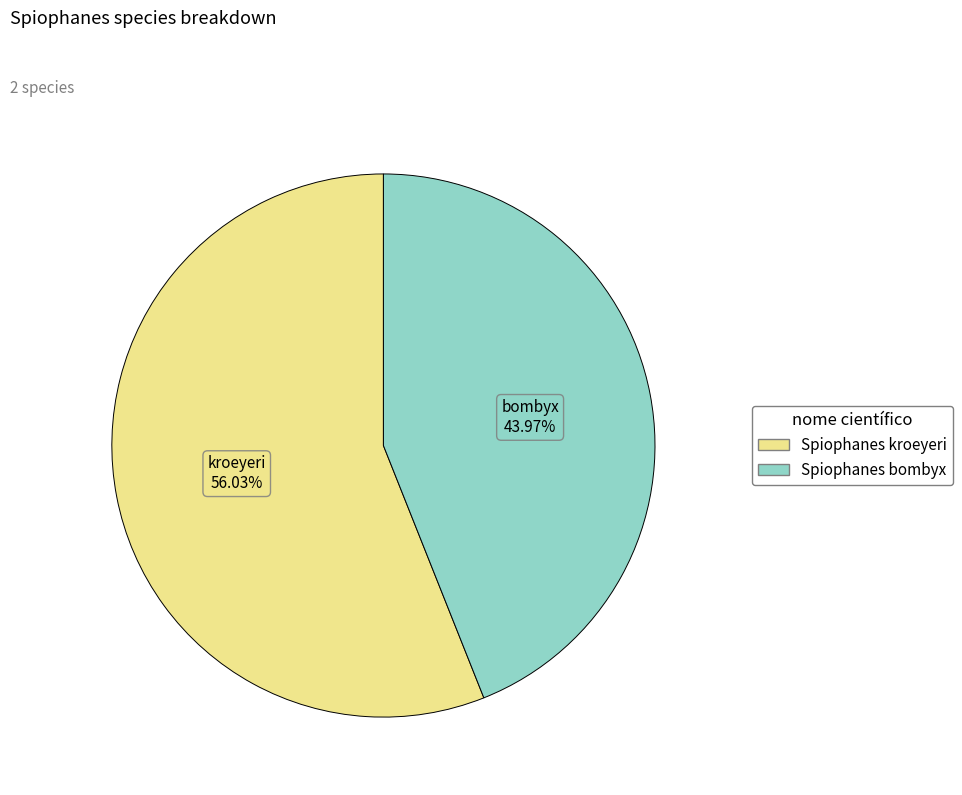

What is the largest slice in the pie chart?

Spiophanes kroeyeri